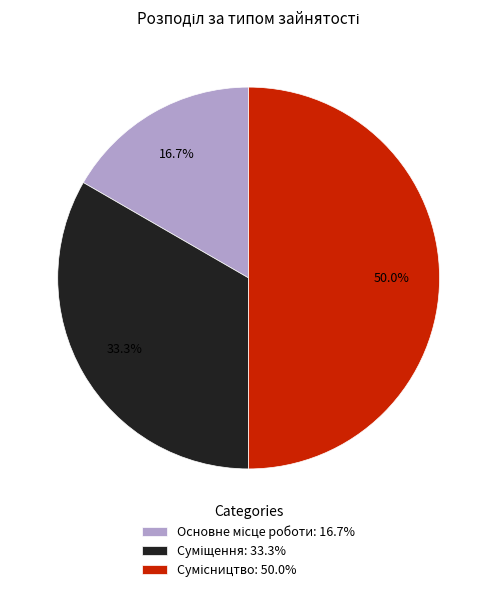

Do Основне місце роботи and Сумісництво together represent more than half of the pie?

Yes